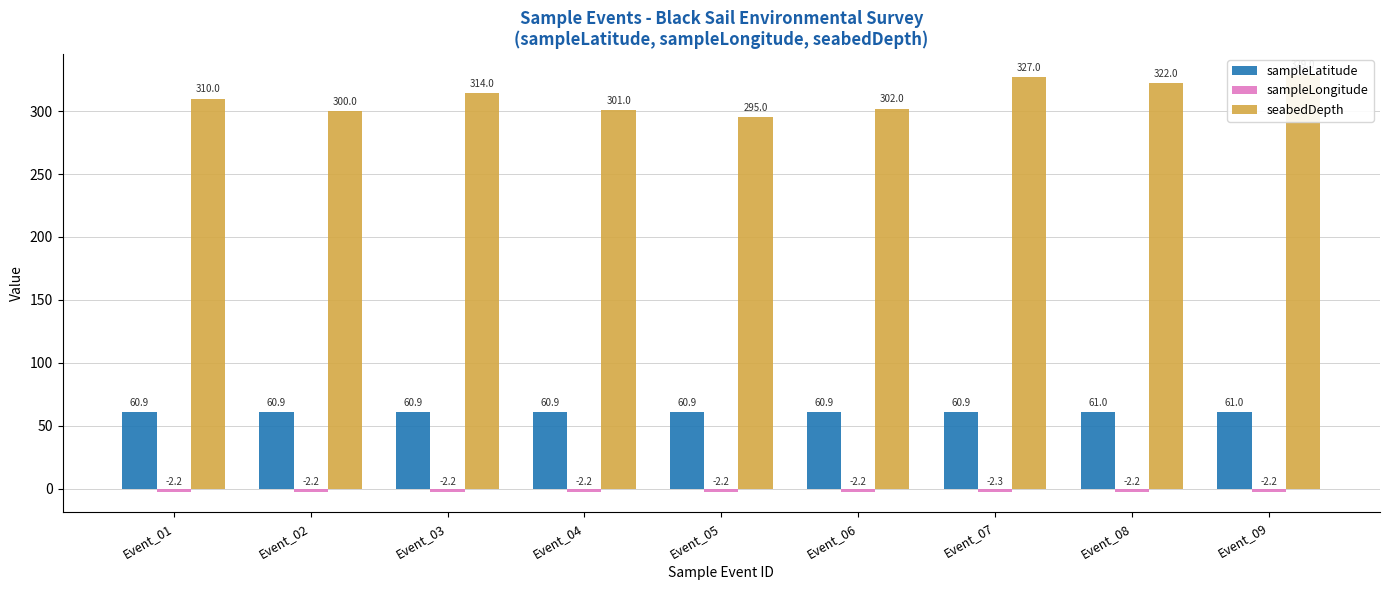

What is the value of the sampleLongitude bar at the 5th from the left?

-2.2